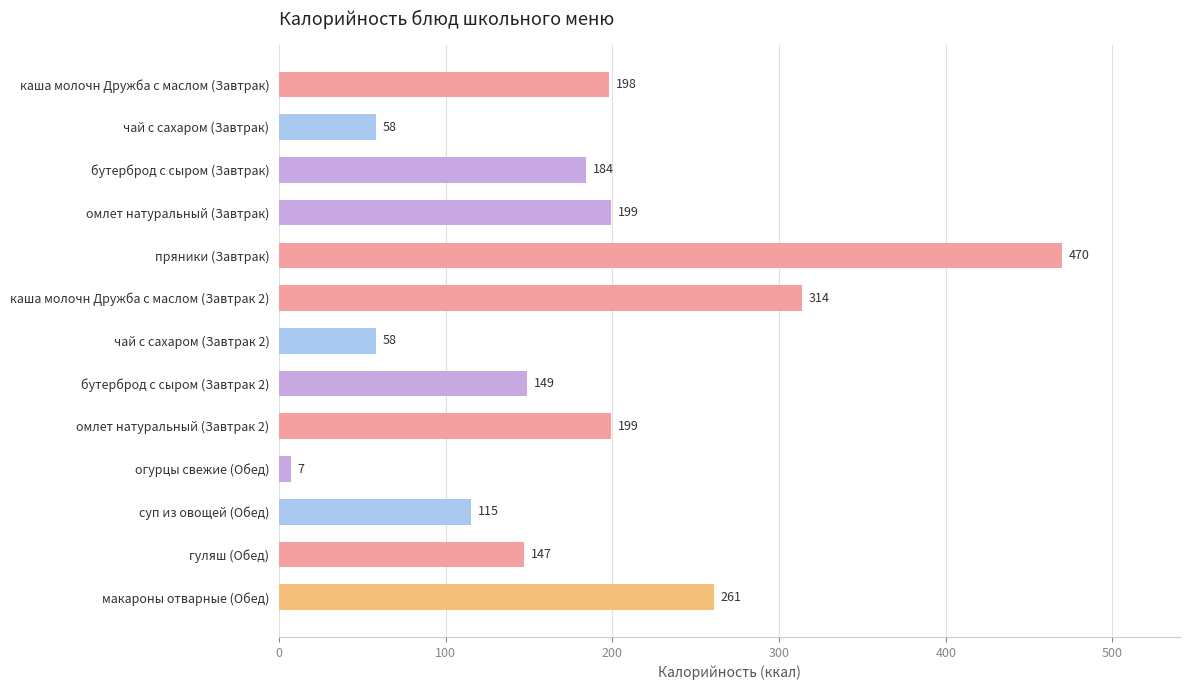

What is the ratio of the value at пряники (Завтрак) to the value at бутерброд с сыром (Завтрак 2)?

3.2